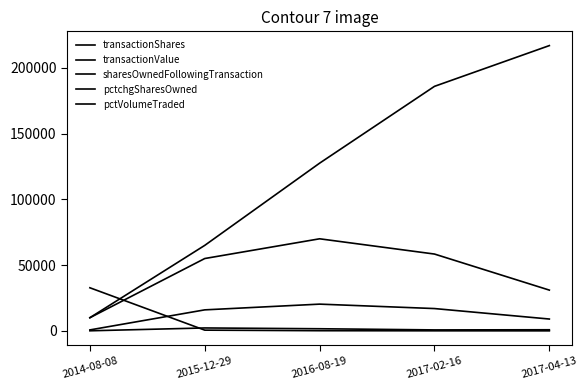

What is the total value across all series at 2017-02-16?

262044